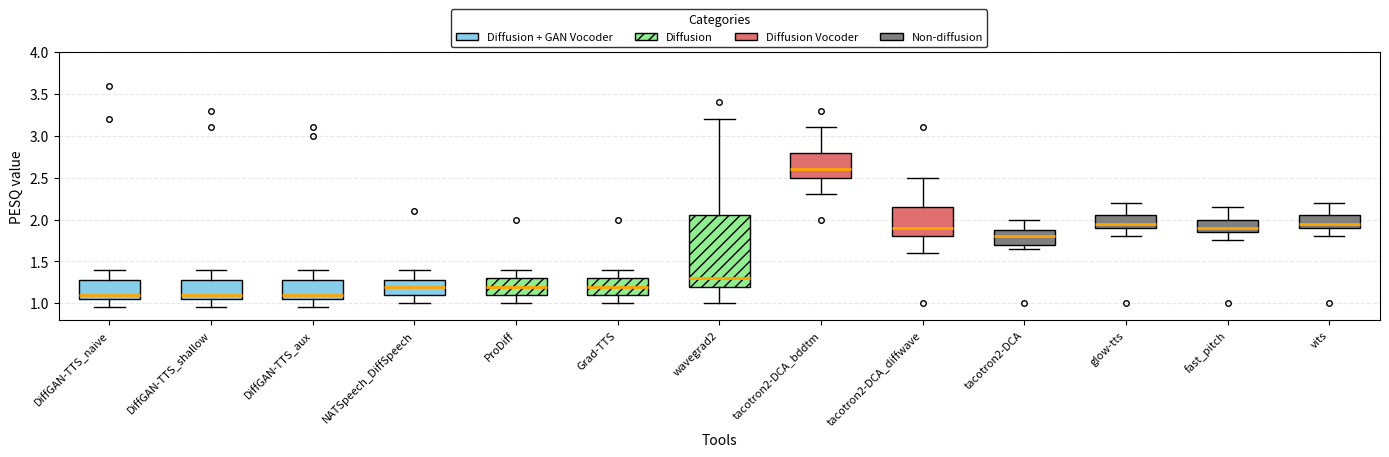

Reading left to right, transcribe this box plot: for each box, give where its median line is, the range the box spans, and where its two whiskers end, as read against the y-axis. The values are not printed on the chart, so give them approximately, as read against the axis.

DiffGAN-TTS_naive: median 1.10, box 1.05 to 1.30, whiskers 0.95 to 1.40
DiffGAN-TTS_shallow: median 1.10, box 1.05 to 1.30, whiskers 0.95 to 1.40
DiffGAN-TTS_aux: median 1.10, box 1.05 to 1.30, whiskers 0.95 to 1.40
NATSpeech_DiffSpeech: median 1.20, box 1.10 to 1.30, whiskers 1.00 to 1.40
ProDiff: median 1.20, box 1.10 to 1.30, whiskers 1.00 to 1.40
Grad-TTS: median 1.20, box 1.10 to 1.30, whiskers 1.00 to 1.40
wavegrad2: median 1.30, box 1.20 to 2.05, whiskers 1.00 to 3.20
tacotron2-DCA_bddtm: median 2.60, box 2.50 to 2.80, whiskers 2.30 to 3.10
tacotron2-DCA_diffwave: median 1.90, box 1.80 to 2.15, whiskers 1.60 to 2.50
tacotron2-DCA: median 1.80, box 1.70 to 1.90, whiskers 1.65 to 2.00
glow-tts: median 1.95, box 1.90 to 2.05, whiskers 1.80 to 2.20
fast_pitch: median 1.90, box 1.85 to 2.00, whiskers 1.75 to 2.15
vits: median 1.95, box 1.90 to 2.05, whiskers 1.80 to 2.20